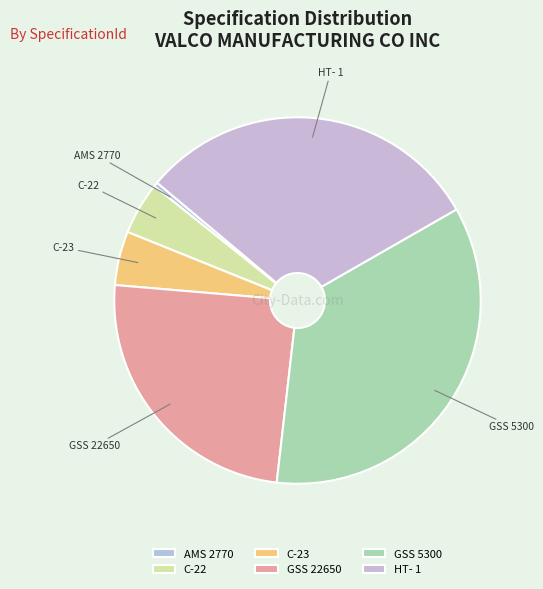

Which slice is the smallest?

AMS 2770